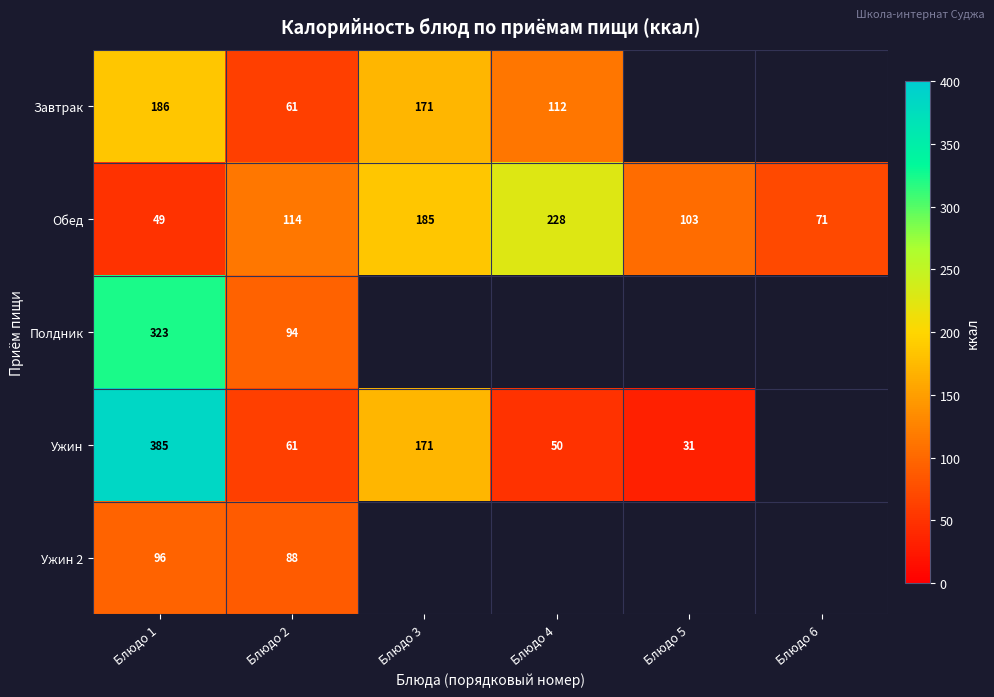

List the labels in order of Обед value, largest first.

Блюдо 4, Блюдо 3, Блюдо 2, Блюдо 5, Блюдо 6, Блюдо 1